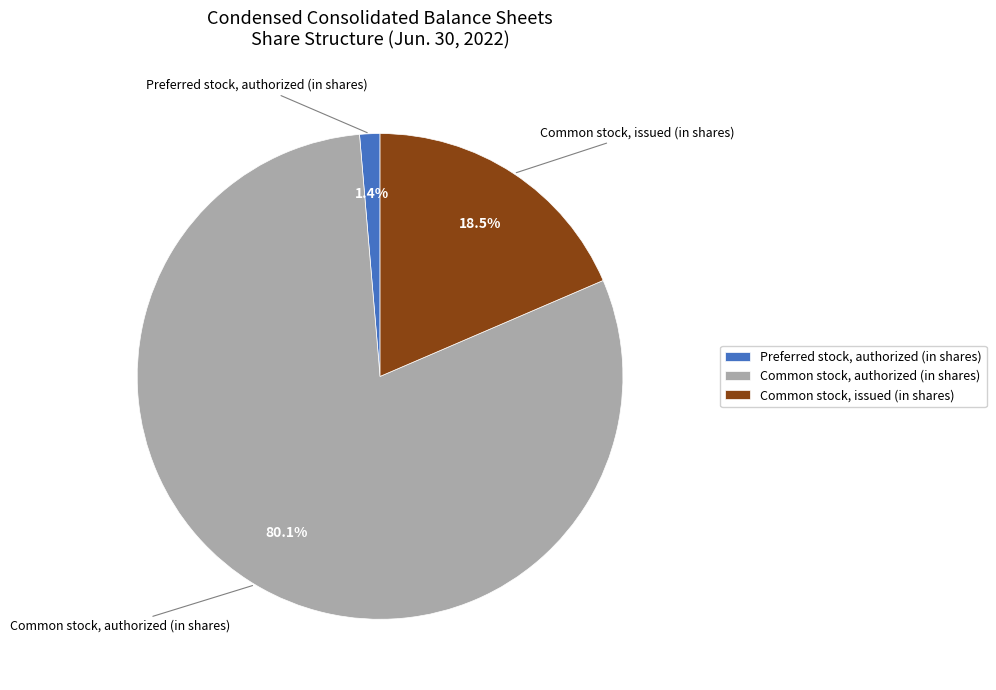

The Common stock, issued (in shares) slice represents 24% of the pie. True or false?

False